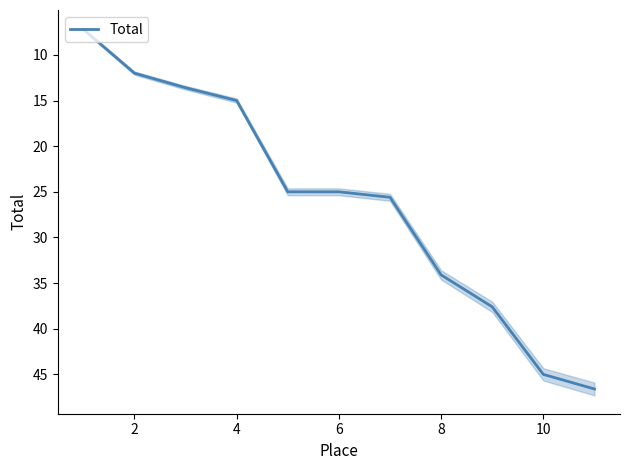

What is the smallest value displayed?

7.2